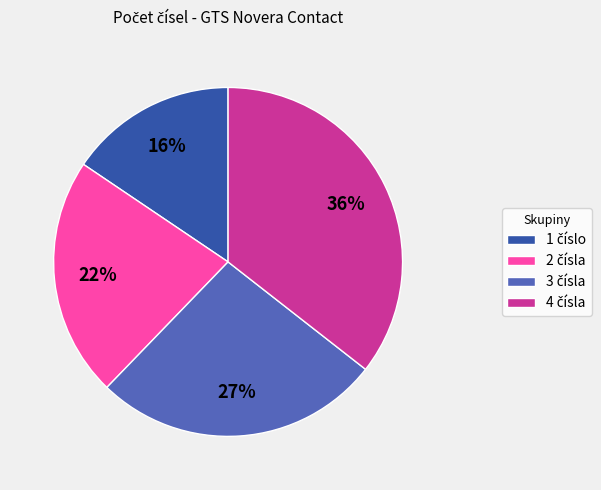

To the nearest percent, what is the average slice percentage?

25%